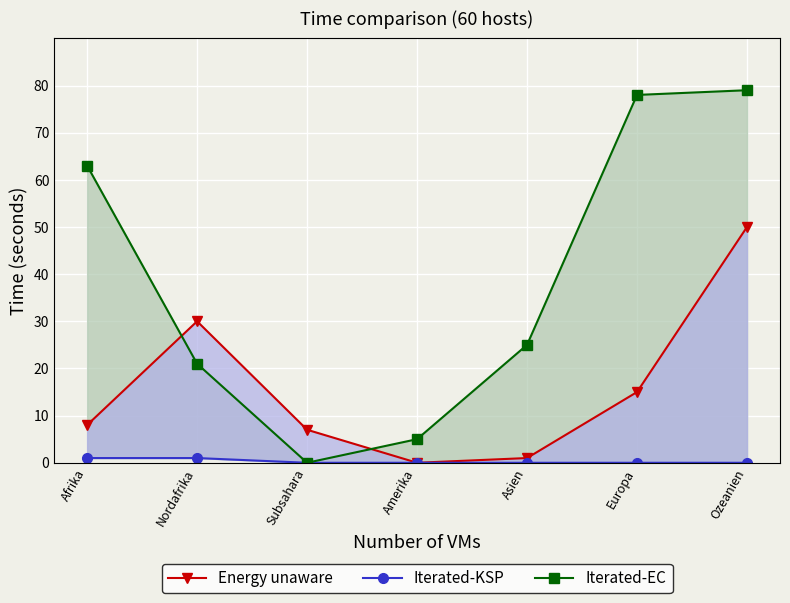

At how many categories does at least one series exceed 57?

3